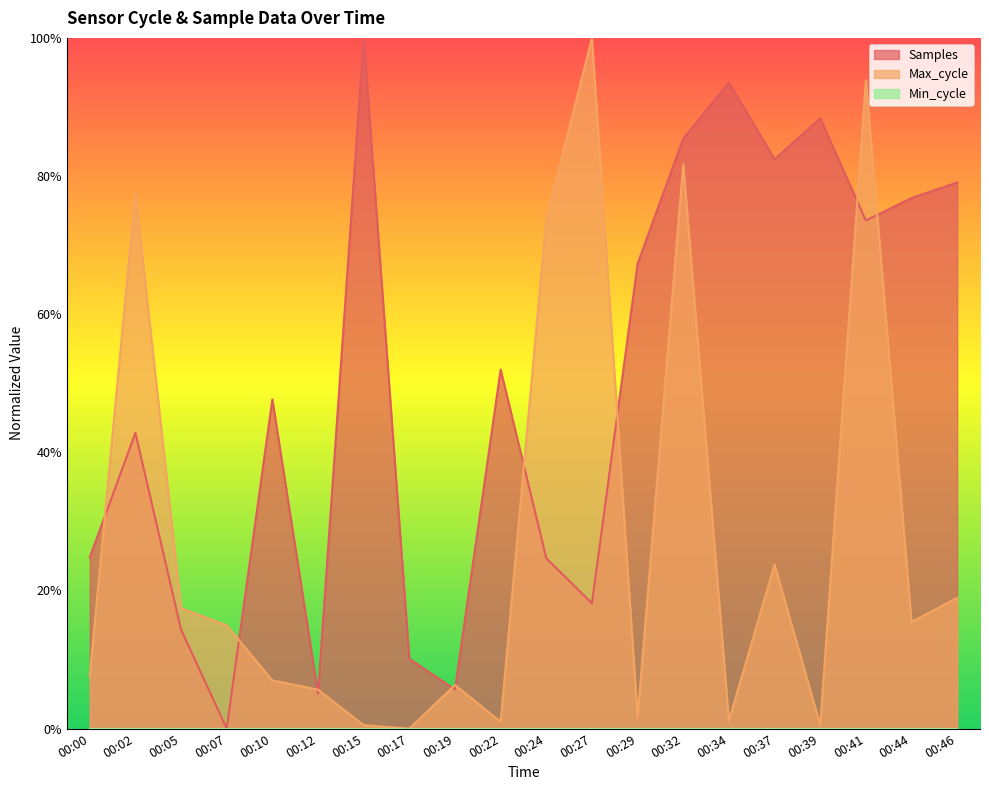

The value of Samples at 00:32 is 0.4. True or false?

False